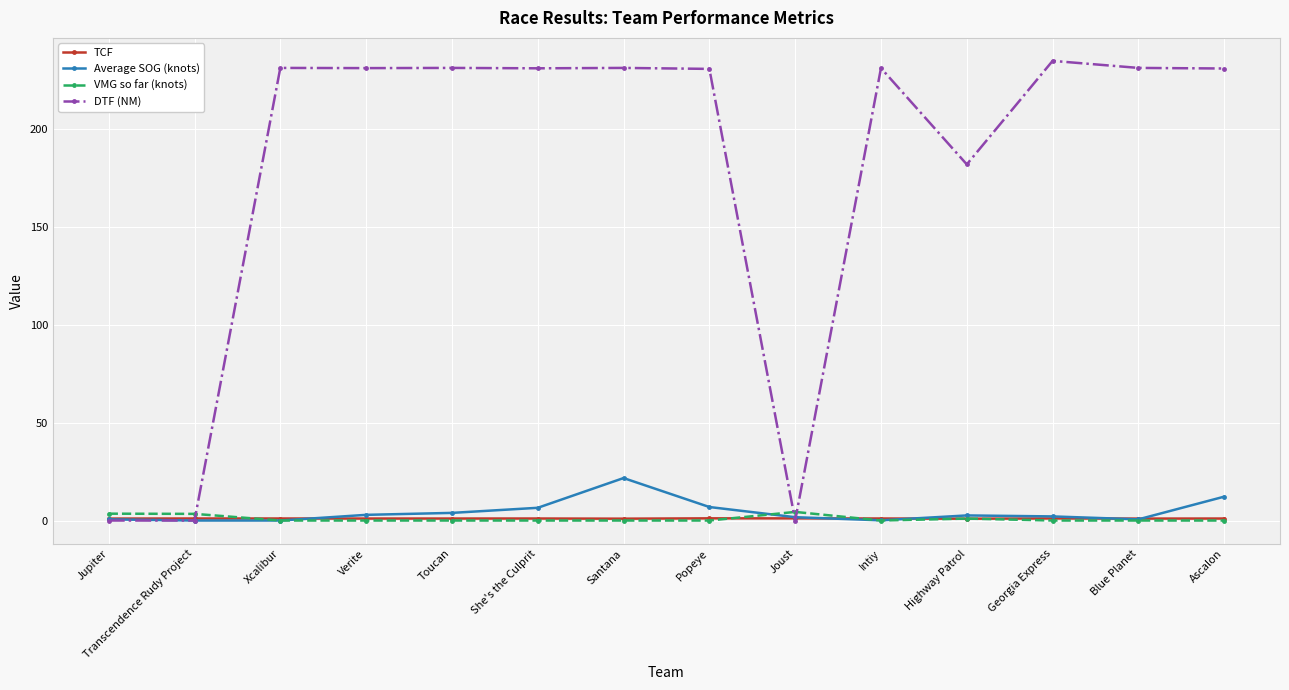

What is the maximum value for Average SOG (knots)?

21.7